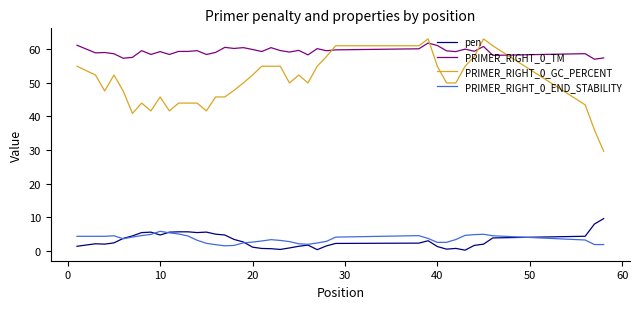

Which series has the largest range (max minus min)?

PRIMER_RIGHT_0_GC_PERCENT